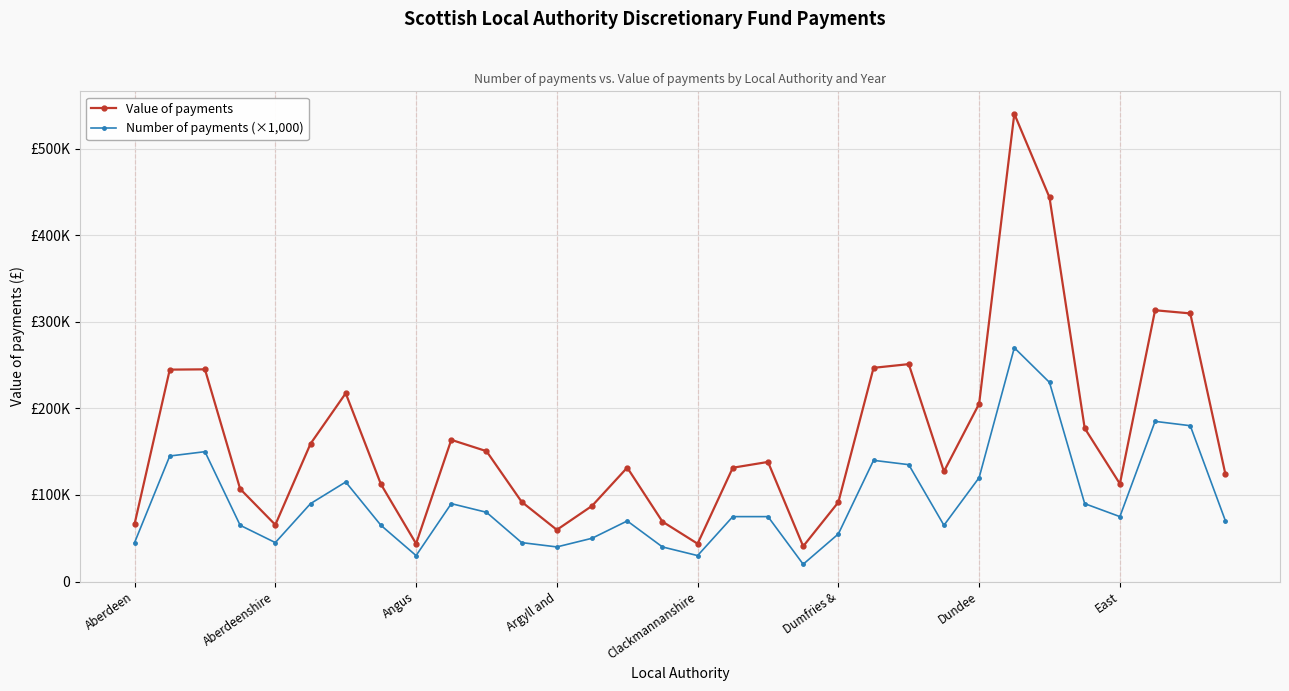

At which category is the sum across all series the highest?

25